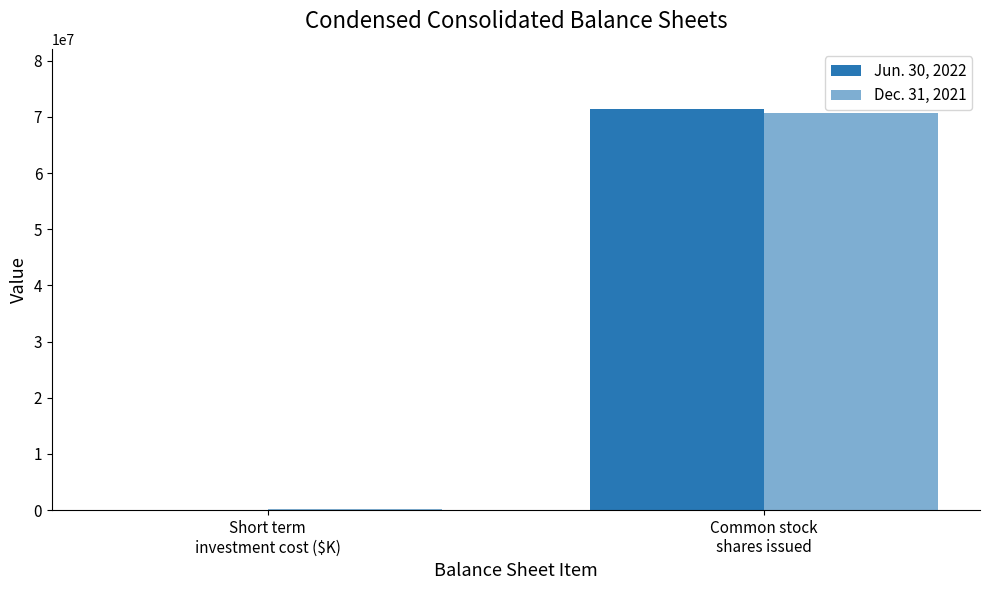

What is the difference between the highest and lowest values at Common stock
shares issued?

729945